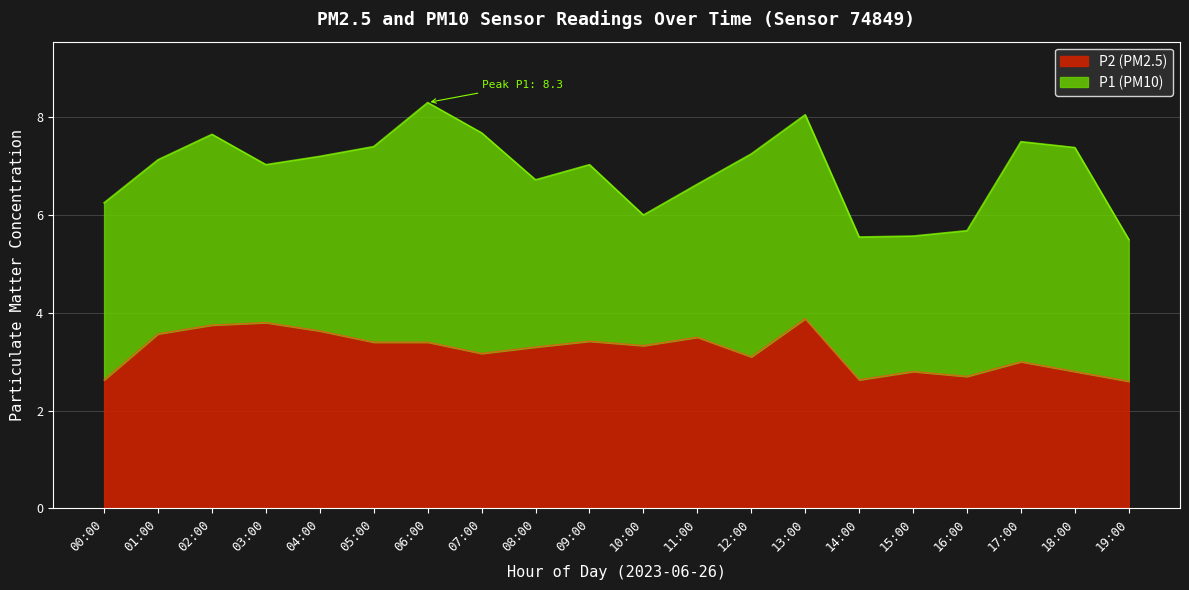

What are all the series names shown in the legend?

P2 (PM2.5), P1 (PM10)